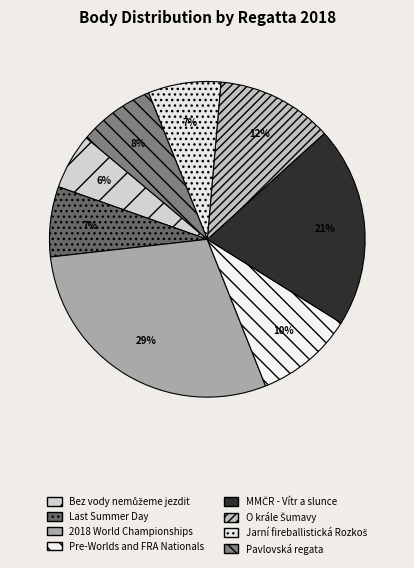

Does any single category account for the majority?

No